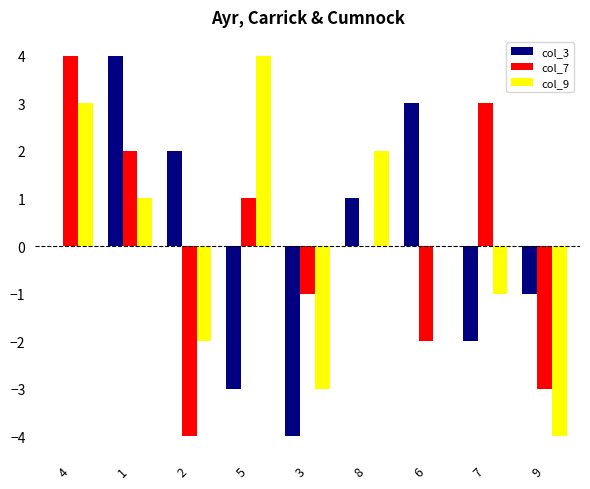

How many categories are shown in the chart?

9